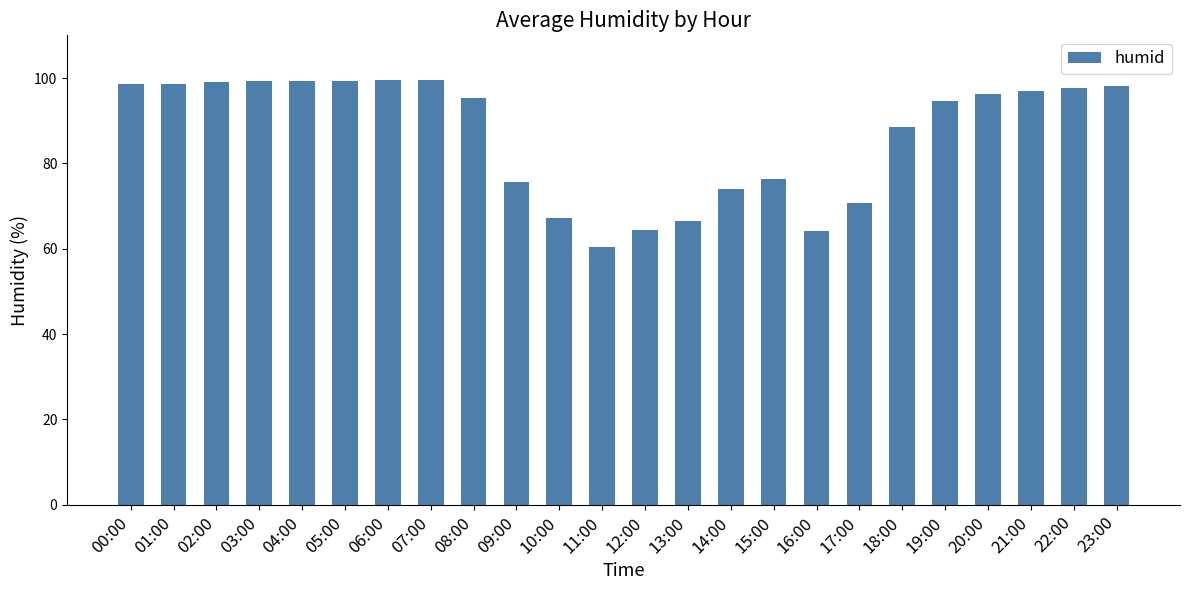

The value at 03:00 is 132.9. True or false?

False